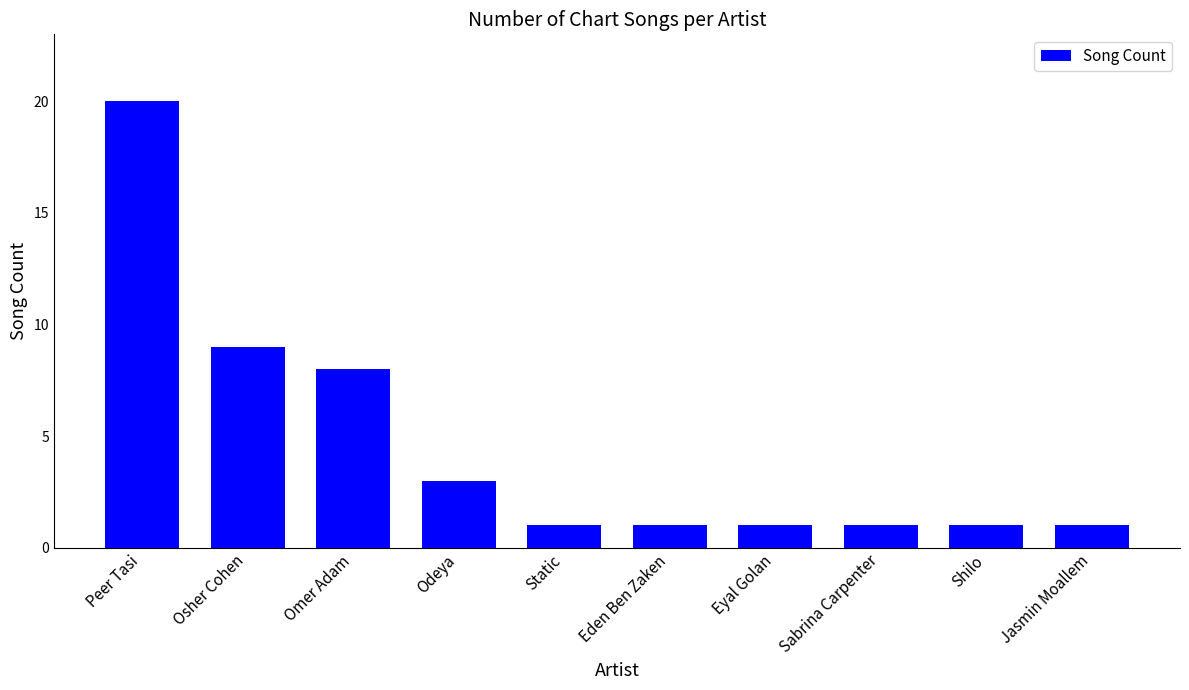

The value at Odeya is 3. True or false?

True